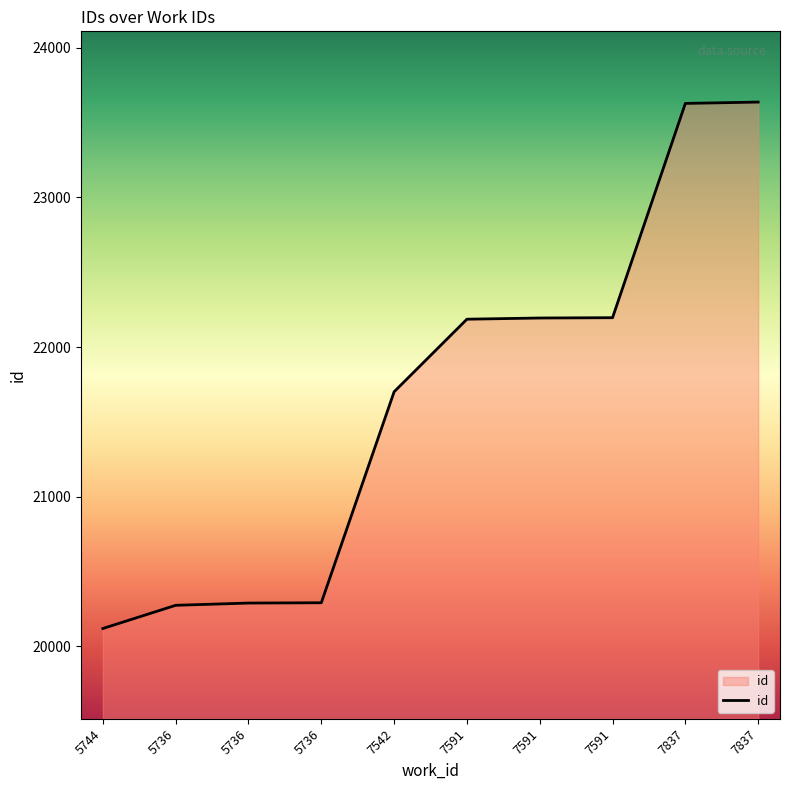

How many lines are shown in the chart?

1